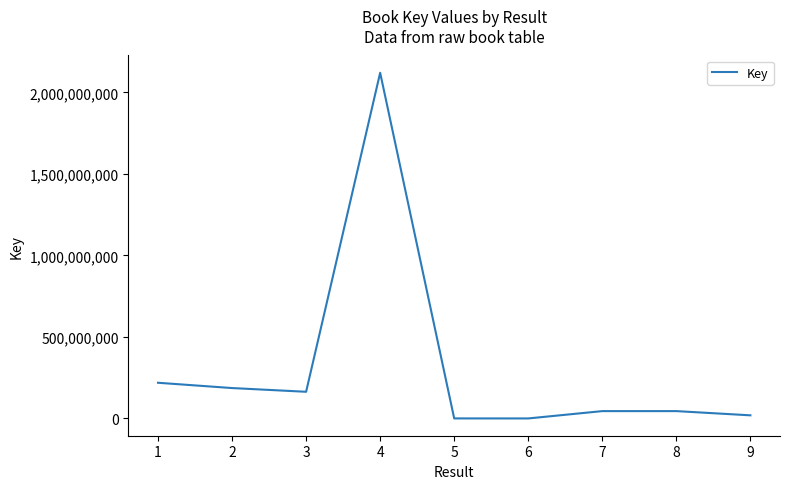

Is it true that the value at 2 is 314829227?

False